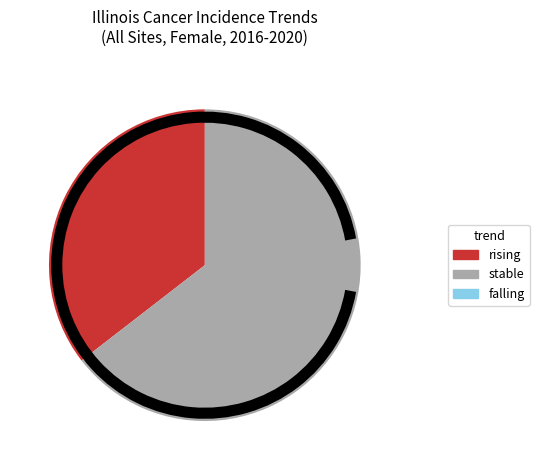

The stable slice represents 70% of the pie. True or false?

False